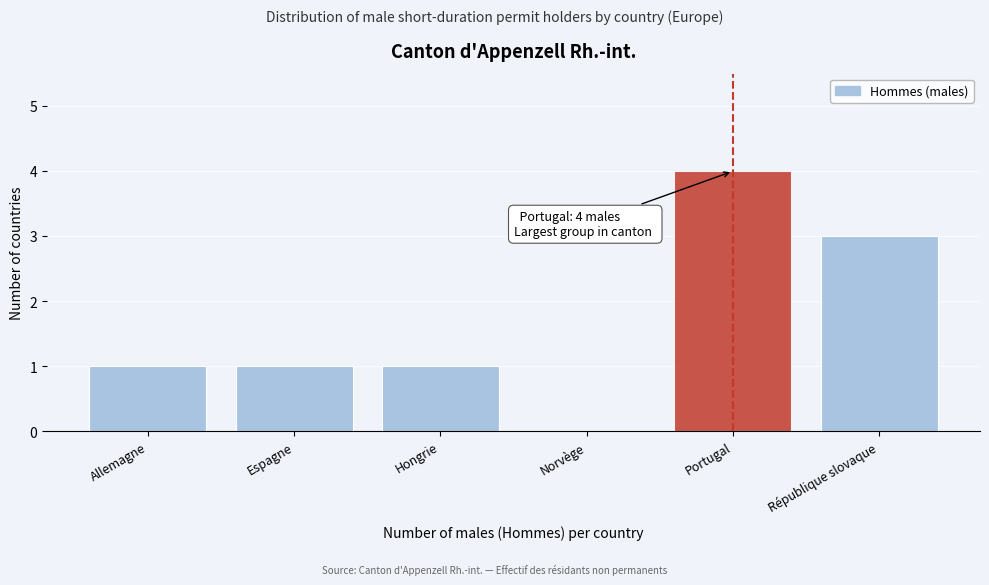

Reading left to right, list all the values displayed in this chart.

Allemagne=1	Espagne=1	Hongrie=1	Norvège=0	Portugal=4	République slovaque=3